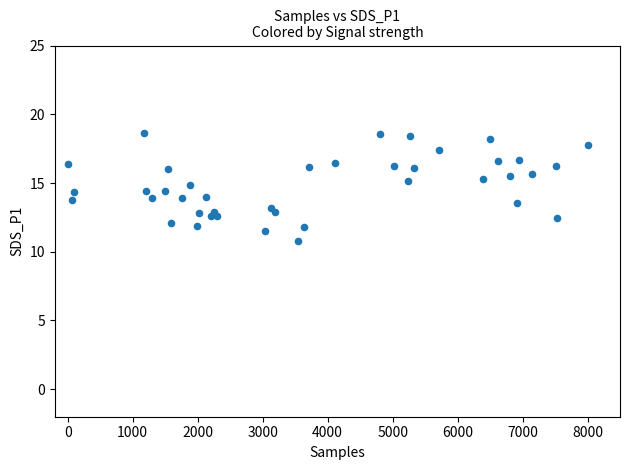

What is the range of X values (max minus min)?

8000.0